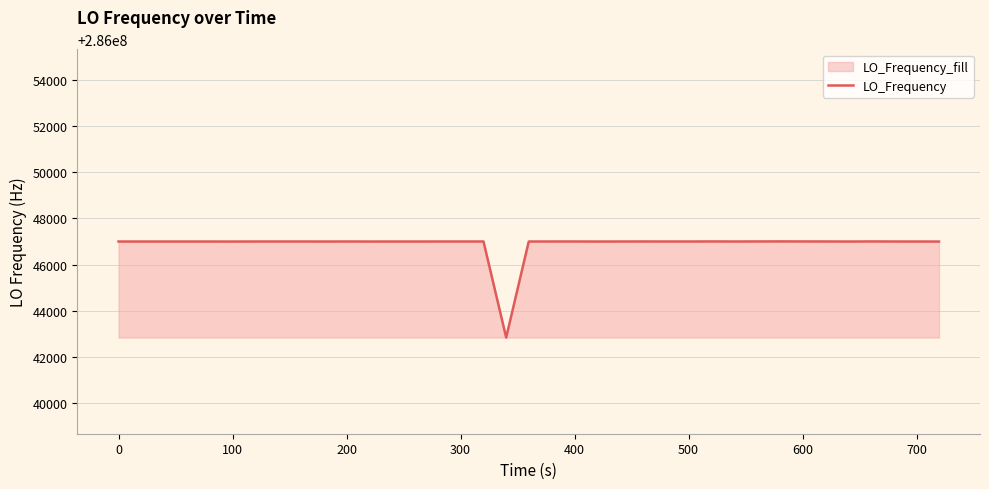

What is the difference between the maximum and minimum values?

4176.0